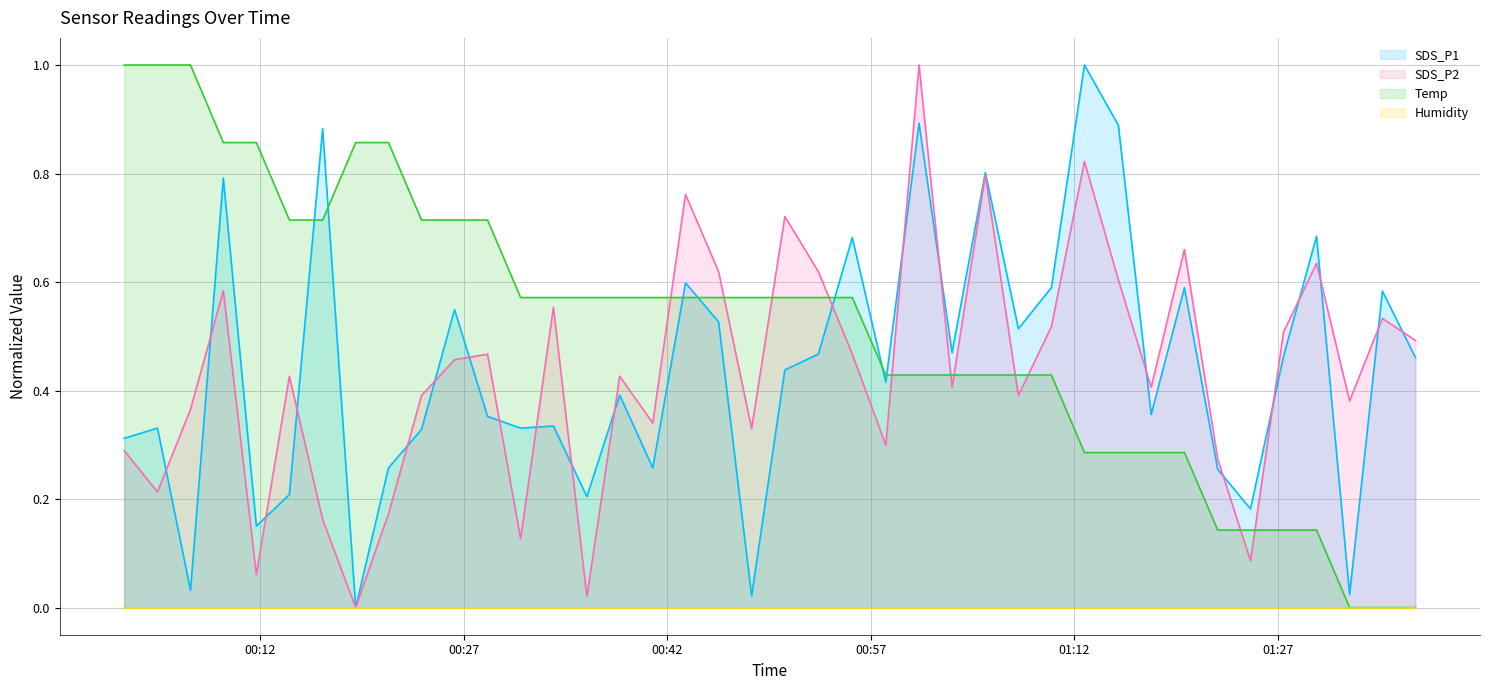

What is the value of the SDS_P2 point at the 21st from the left?

0.7